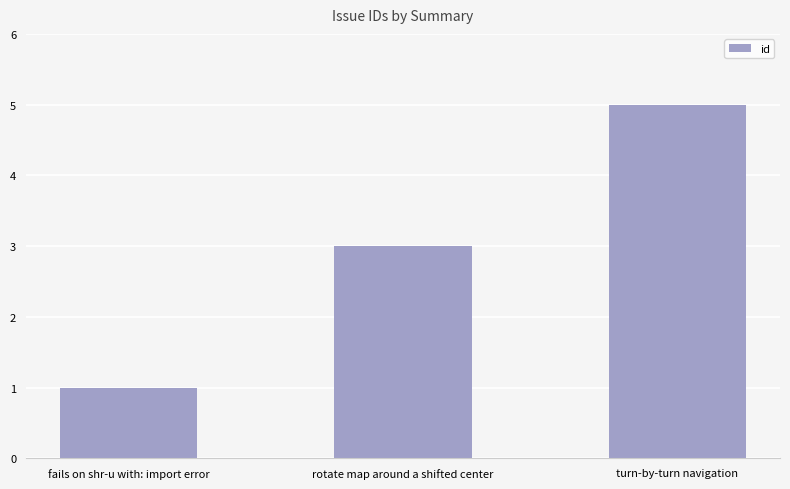

How many values are between 1 and 5?

3